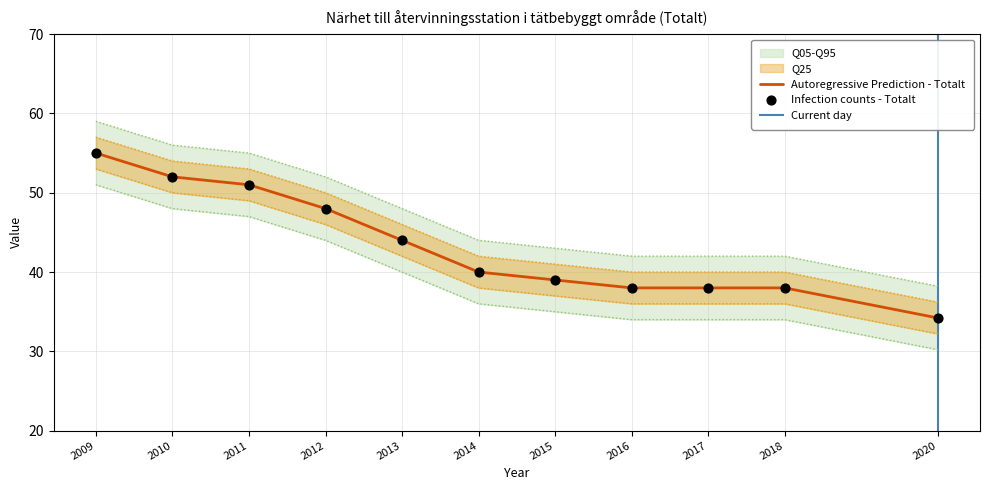

What is the change in value from 2012 to 2020?

-13.8